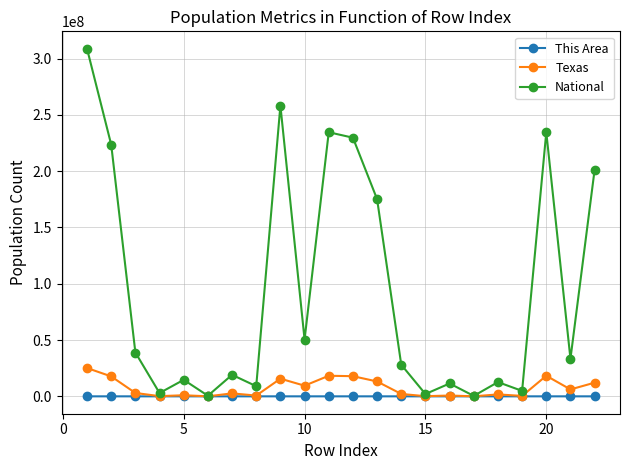

True or false: Texas has more than 0 points higher than both neighbors.

True